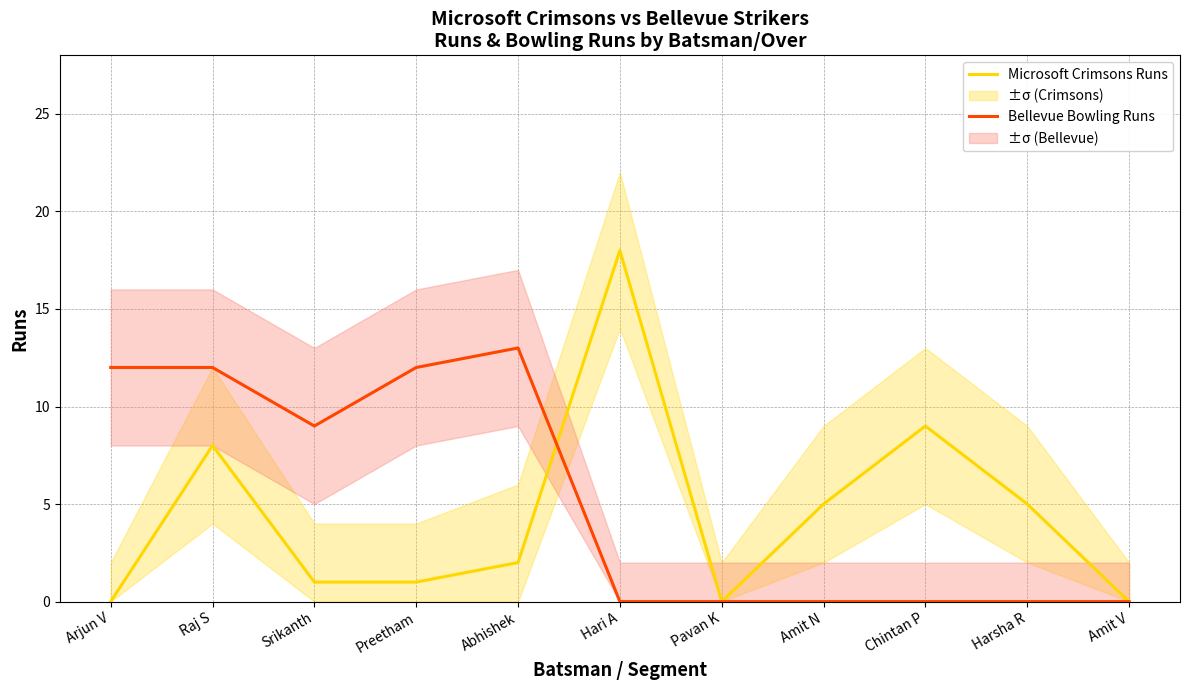

Where is the first local minimum for Bellevue Bowling Runs?

Srikanth